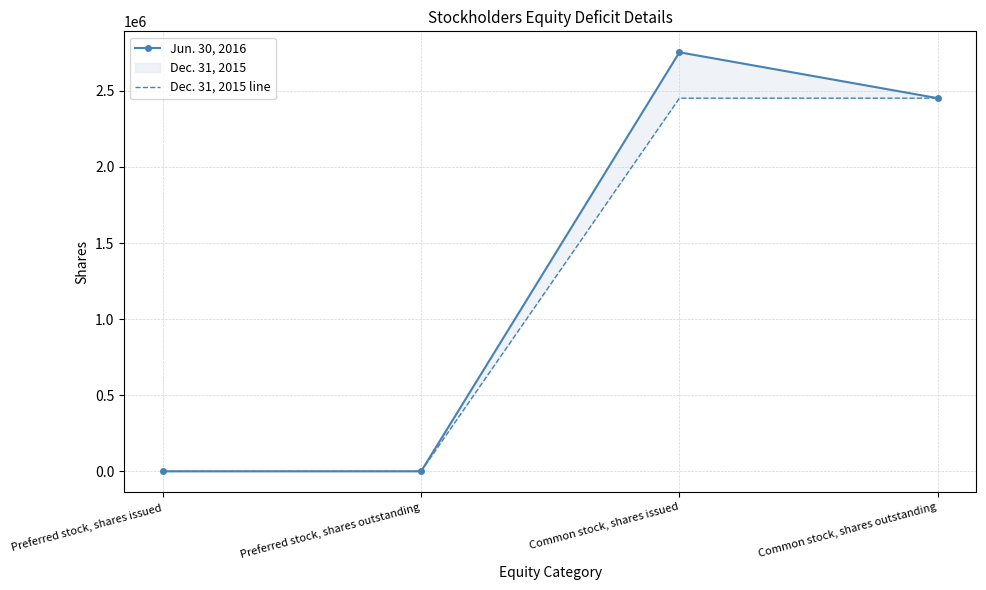

Reading left to right, what are all the values shown in this chart?

Jun. 30, 2016: 1000	1000	2753232	2451888
Dec. 31, 2015 line: 1000	1000	2451888	2451888